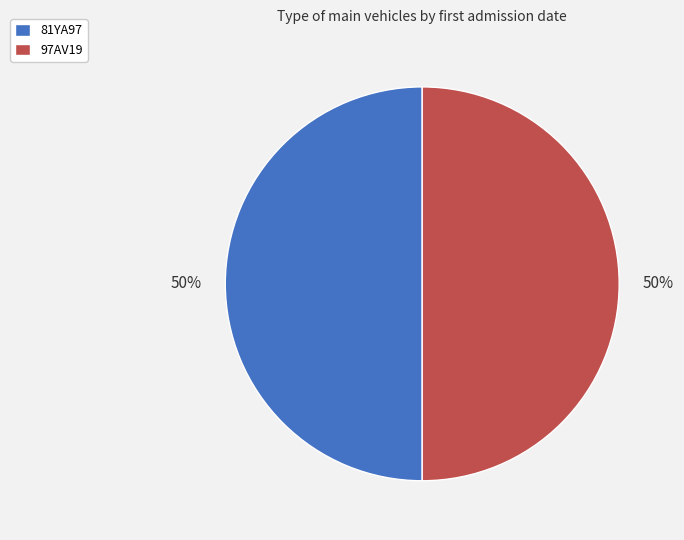

Is it true that 81YA97 is 57% of the pie?

False